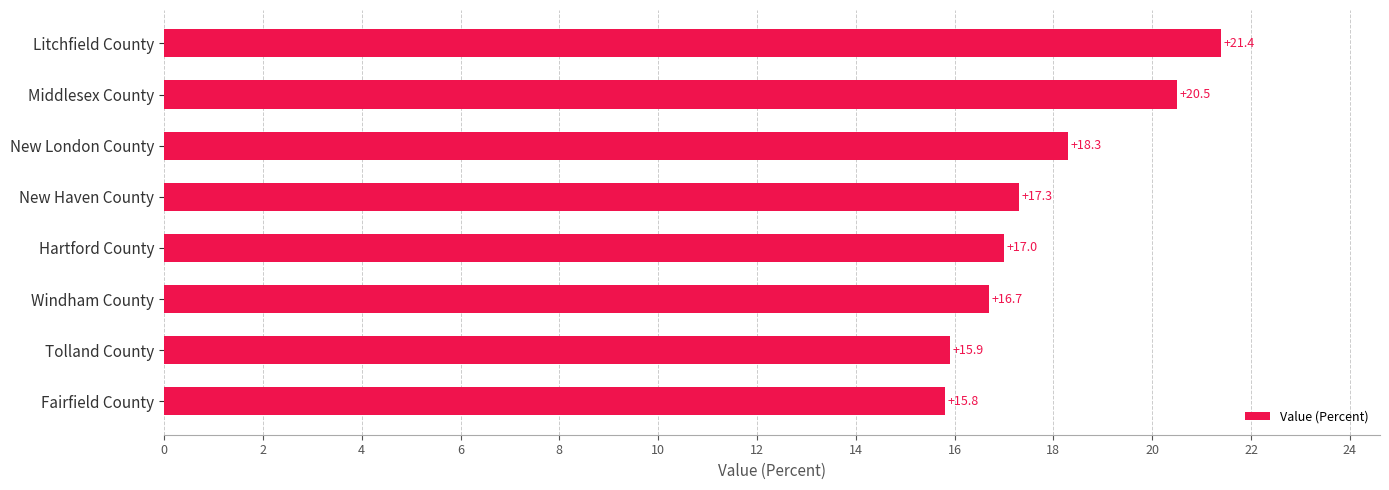

Does the chart contain stacked bars?

No